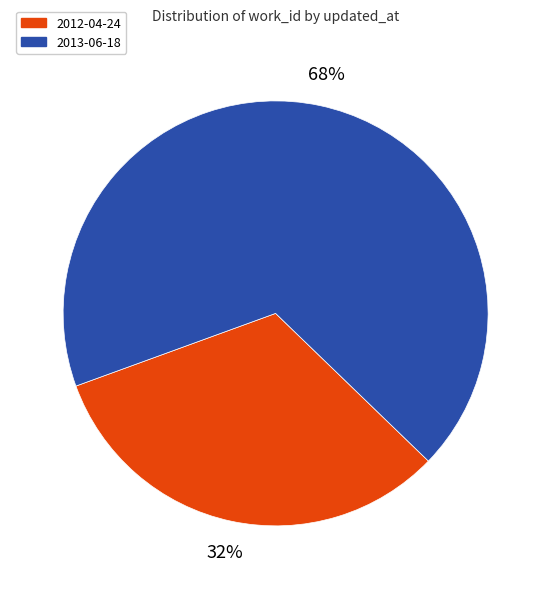

To the nearest percent, what is the difference between the 2013-06-18 and 2012-04-24 slice percentages?

36%